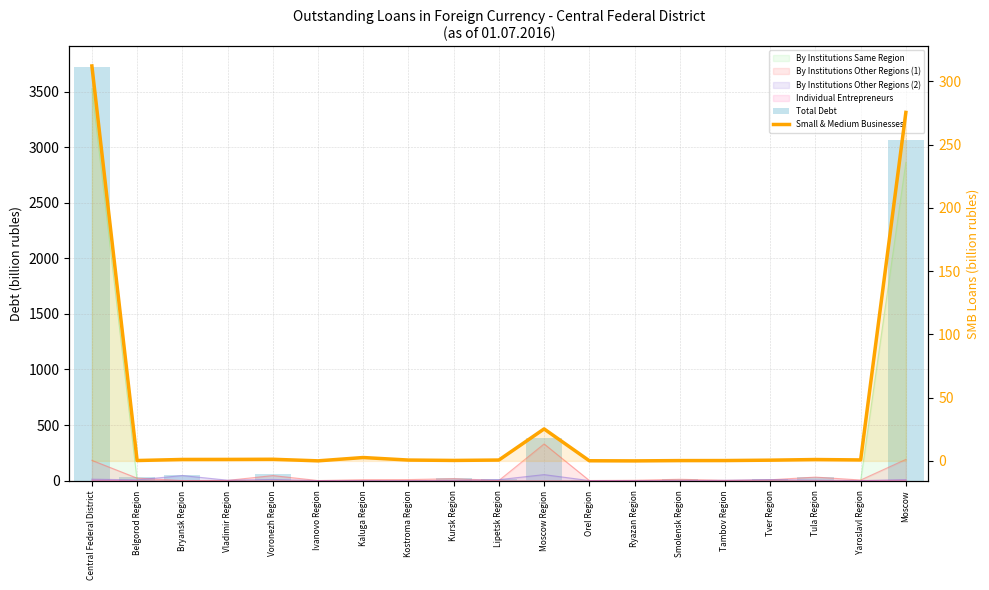

What is the average value of the Total Debt series?

391.8